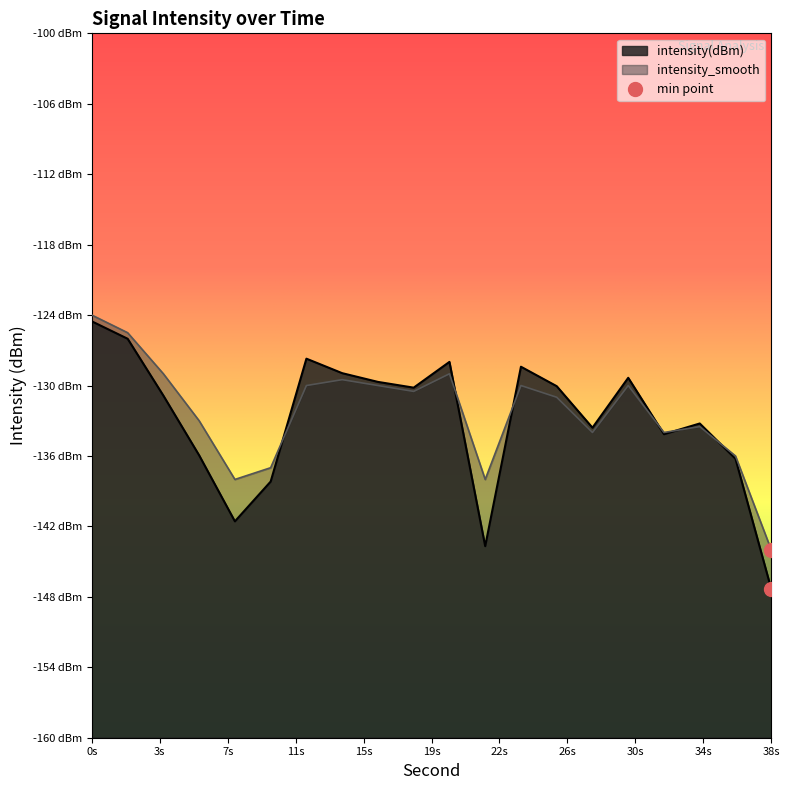

Which series has the largest range (max minus min)?

intensity(dBm)